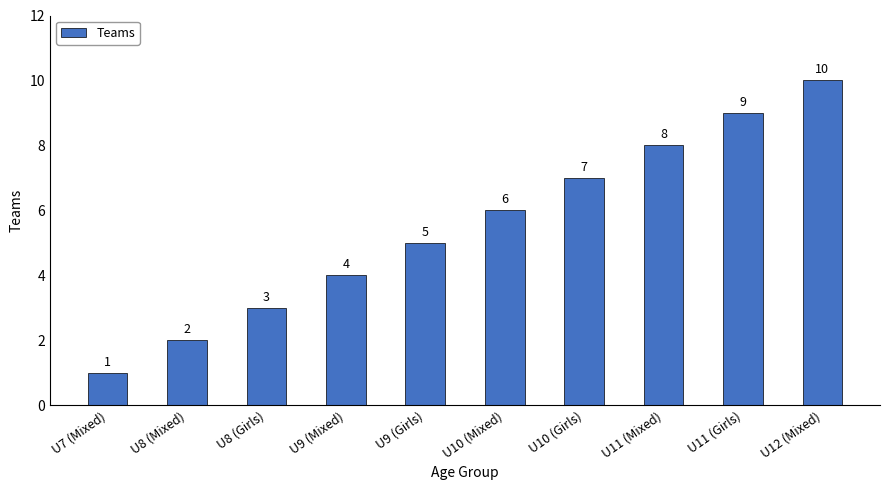

Reading left to right, list all the values displayed in this chart.

U7 (Mixed)=1	U8 (Mixed)=2	U8 (Girls)=3	U9 (Mixed)=4	U9 (Girls)=5	U10 (Mixed)=6	U10 (Girls)=7	U11 (Mixed)=8	U11 (Girls)=9	U12 (Mixed)=10